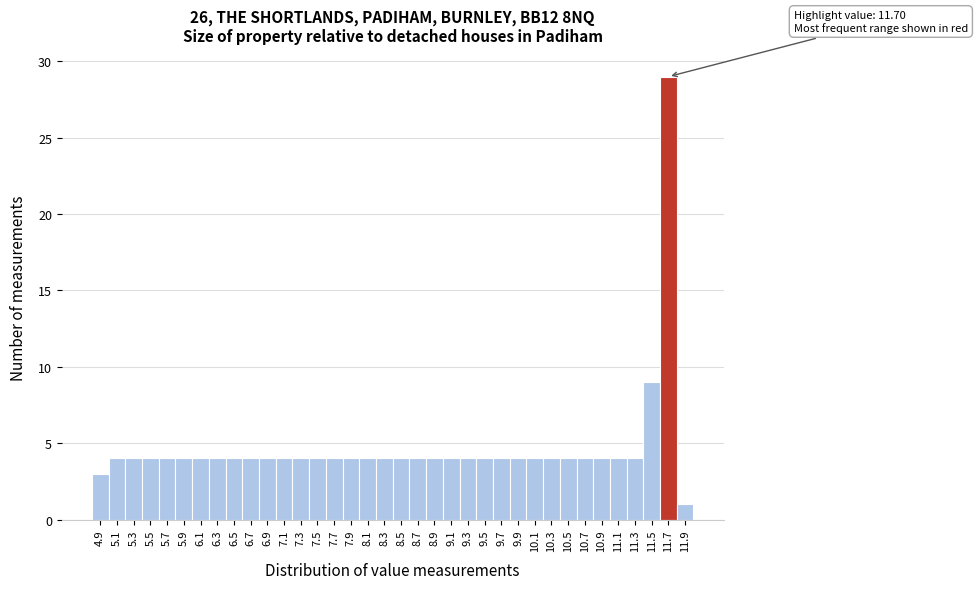

Which range on the x-axis has the tallest bar?

11.6 to 11.8